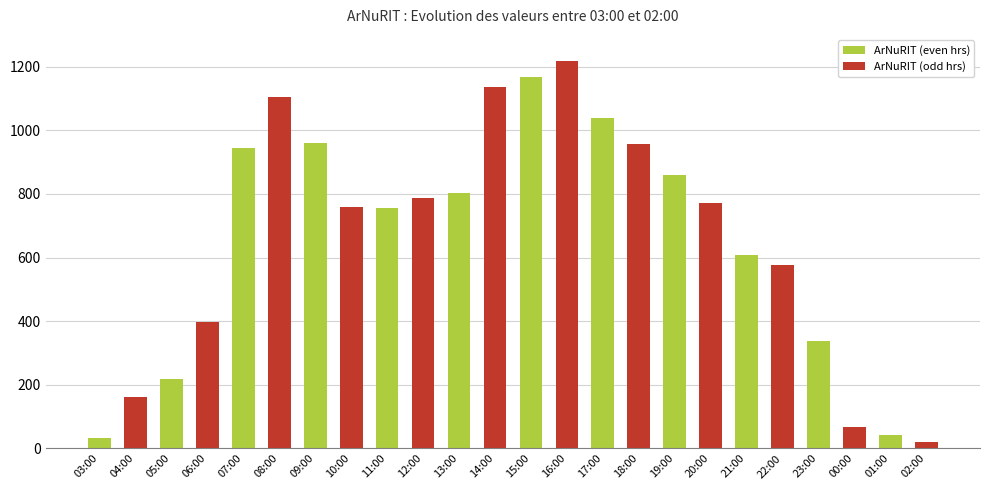

What is the label of the 2nd bar from the right?

01:00